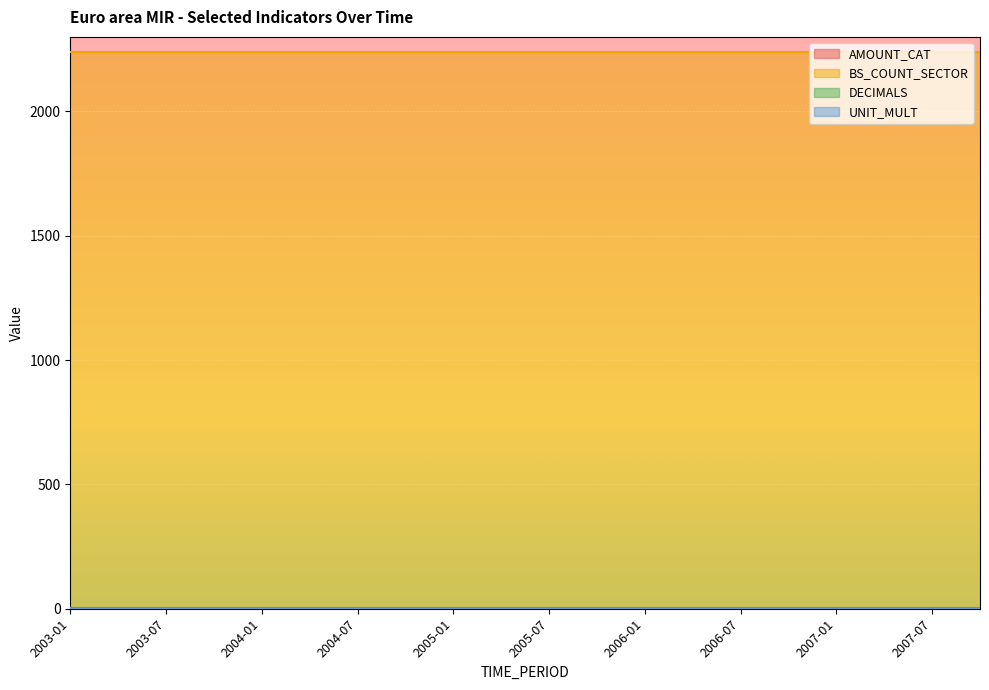

Is it true that BS_COUNT_SECTOR equals 1060 at 2004-04?

False